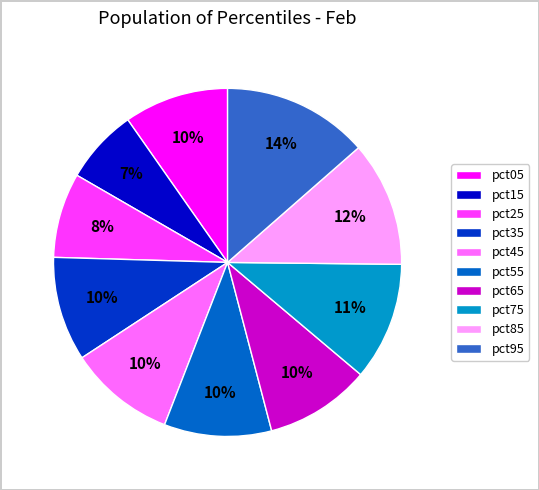

To the nearest percent, what portion does pct75 represent?

11%